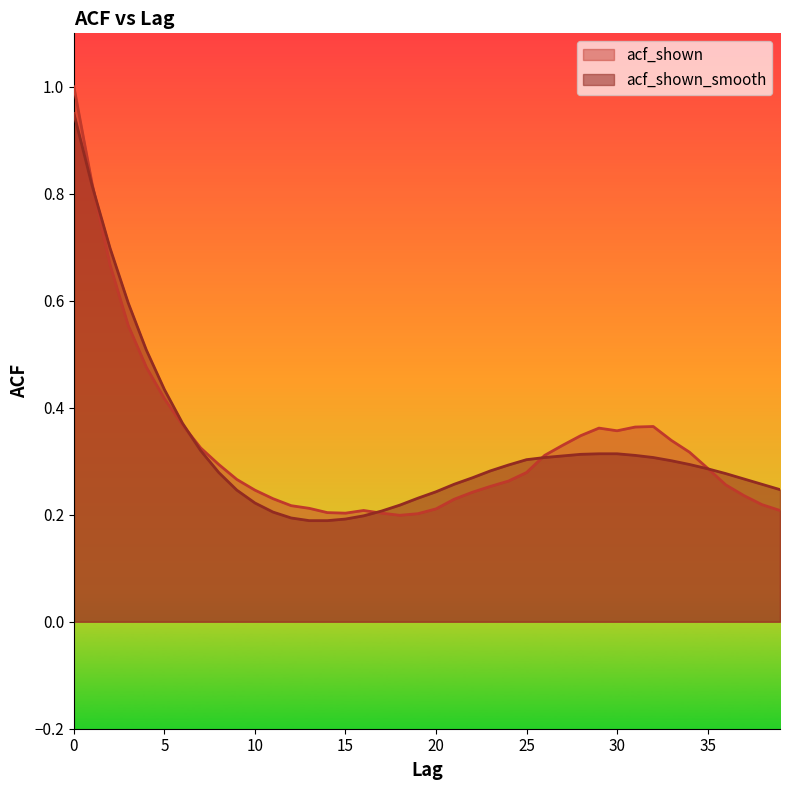

Reading left to right, transcribe all the data shown in this chart.

acf_shown: 0=1.0	1=0.8	2=0.7	3=0.6	4=0.5	5=0.4	6=0.4	7=0.3	8=0.3	9=0.3	10=0.2	11=0.2	12=0.2	13=0.2	14=0.2	15=0.2	16=0.2	17=0.2	18=0.2	19=0.2	20=0.2	21=0.2	22=0.2	23=0.3	24=0.3	25=0.3	26=0.3	27=0.3	28=0.3	29=0.4	30=0.4	31=0.4	32=0.4	33=0.3	34=0.3	35=0.3	36=0.3	37=0.2	38=0.2	39=0.2
acf_shown_smooth: 0=0.9	1=0.8	2=0.7	3=0.6	4=0.5	5=0.4	6=0.4	7=0.3	8=0.3	9=0.2	10=0.2	11=0.2	12=0.2	13=0.2	14=0.2	15=0.2	16=0.2	17=0.2	18=0.2	19=0.2	20=0.2	21=0.3	22=0.3	23=0.3	24=0.3	25=0.3	26=0.3	27=0.3	28=0.3	29=0.3	30=0.3	31=0.3	32=0.3	33=0.3	34=0.3	35=0.3	36=0.3	37=0.3	38=0.3	39=0.2